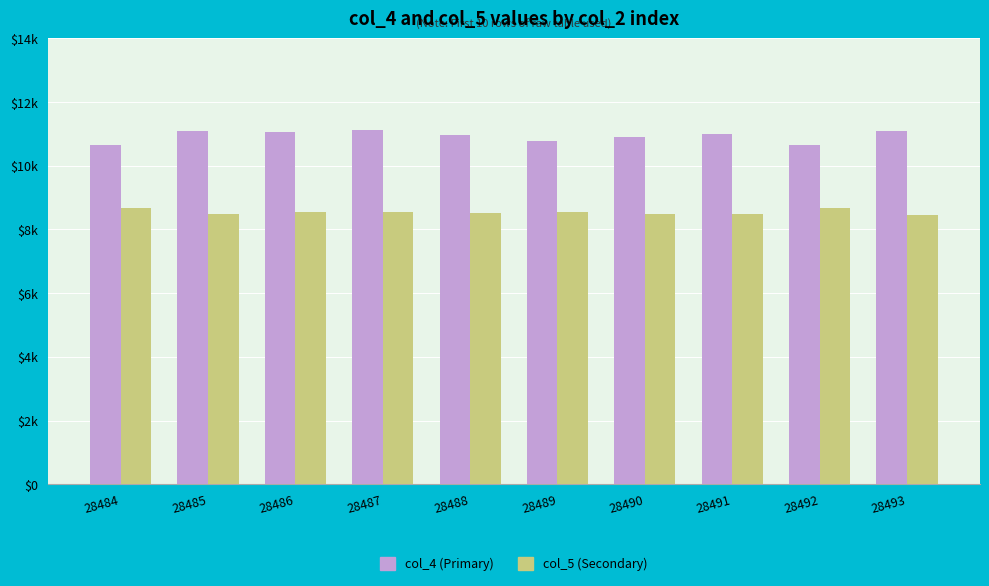

What is the value of the col_5 (Secondary) bar at the 6th from the left?

8540